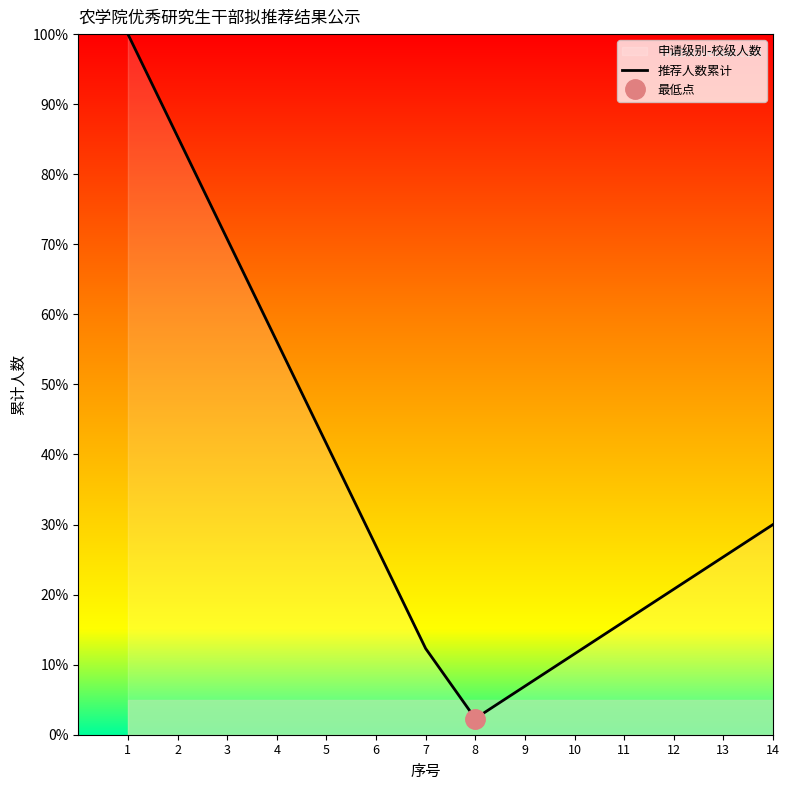

What is the average value?

5.1